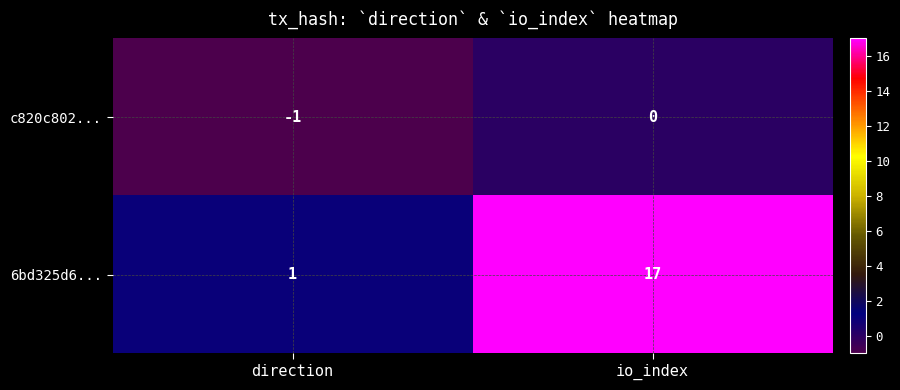

At which category is the sum across all series the highest?

io_index